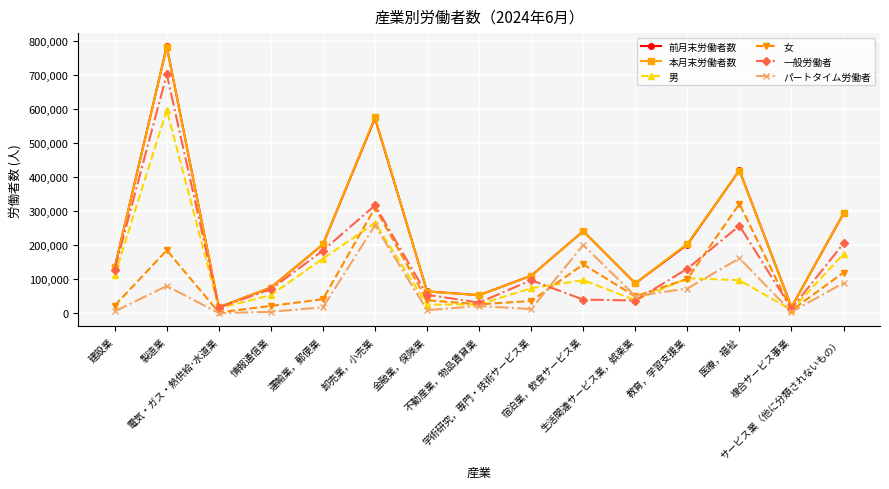

Between 製造業 and 情報通信業, which series saw the biggest shift?

前月末労働者数